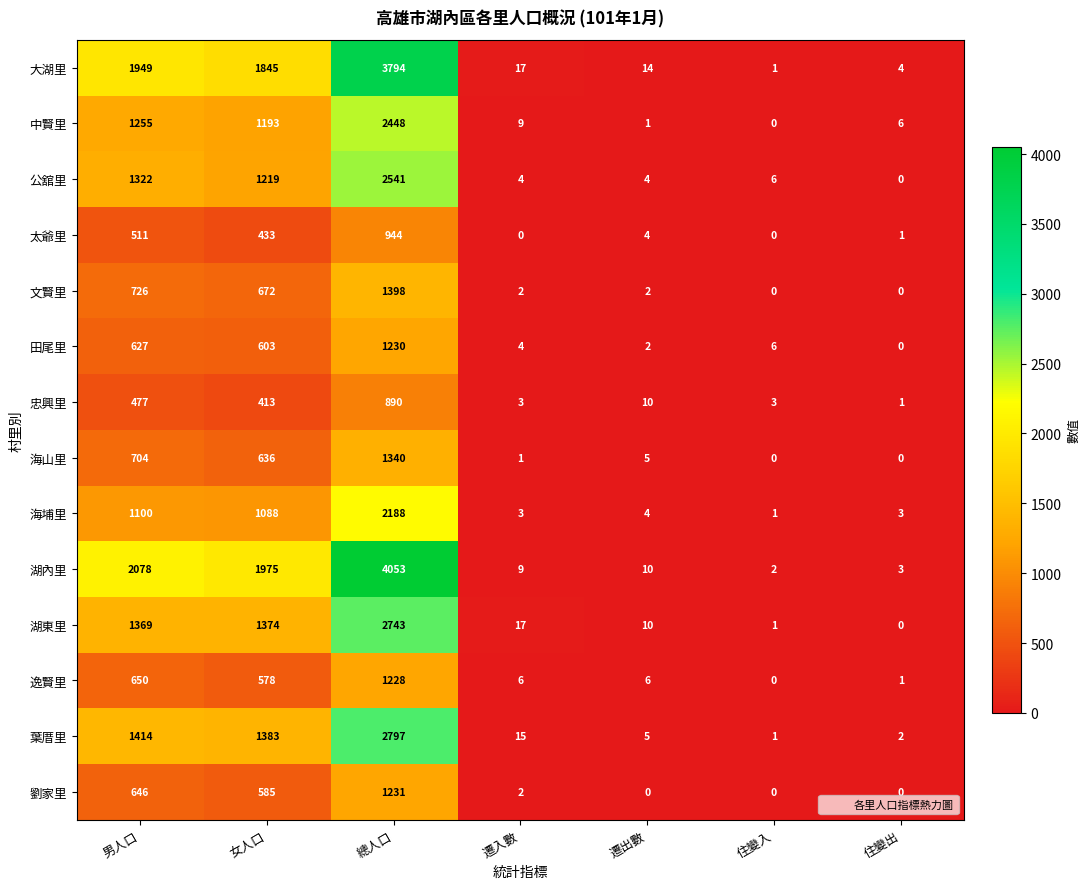

Which series has the largest total across all categories?

湖內里